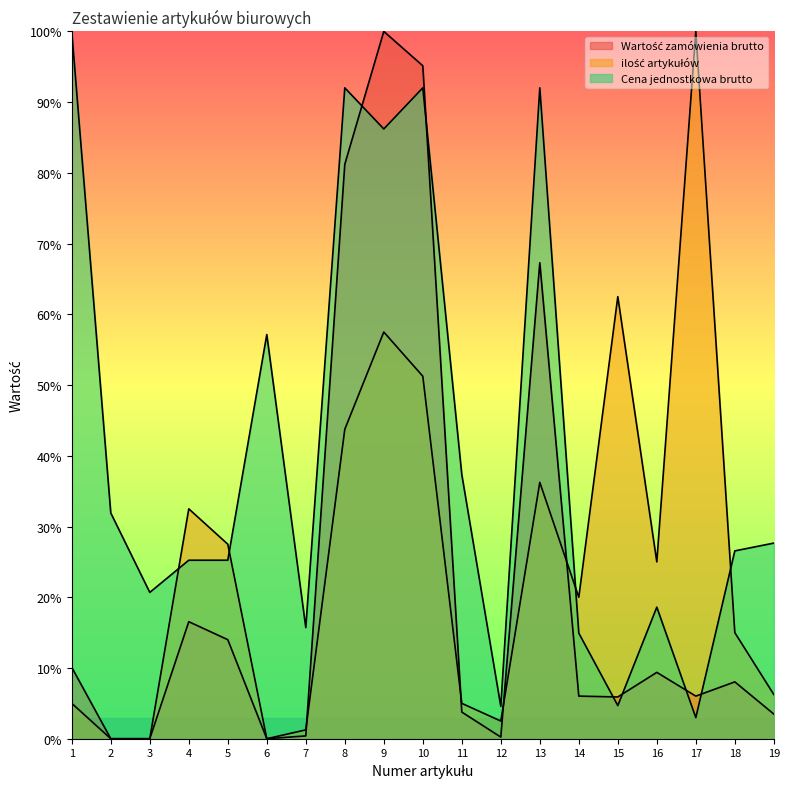

What are all the series names shown in the legend?

Wartość zamówienia brutto, ilość artykułów, Cena jednostkowa brutto